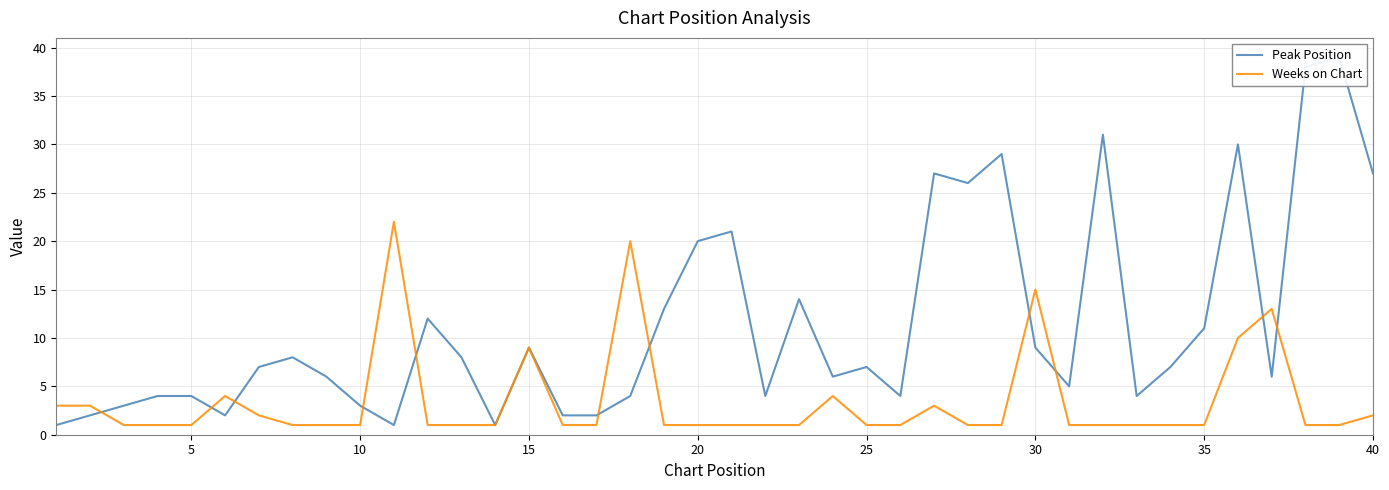

What is the highest value of the Weeks on Chart series?

22